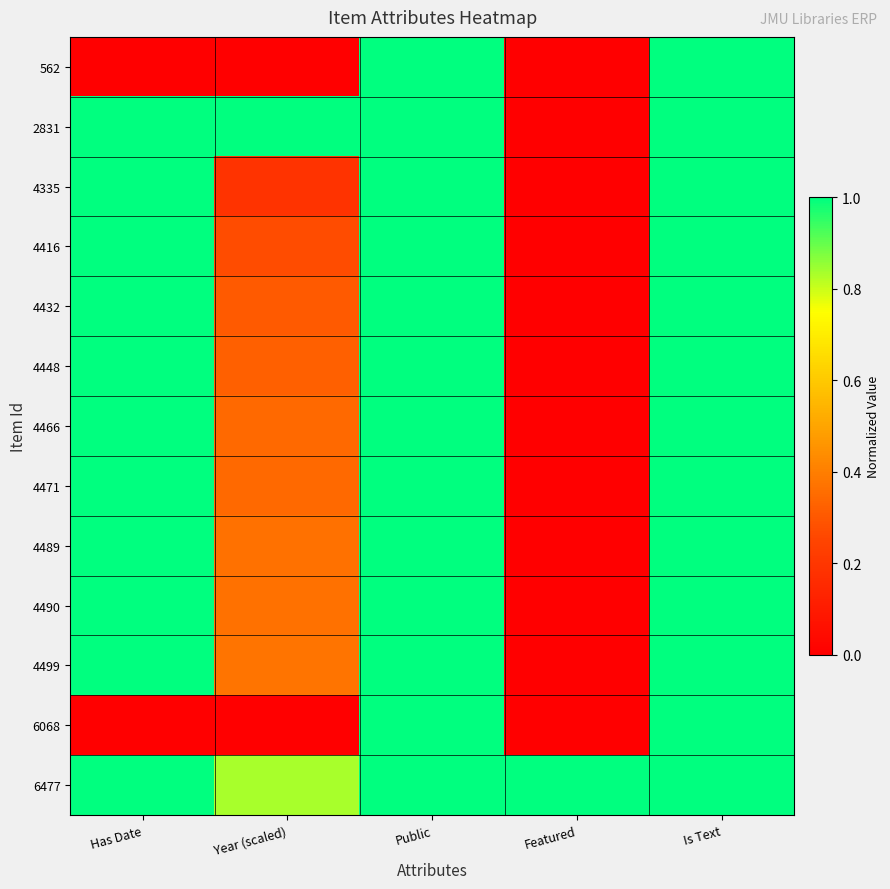

At Has Date, list the series in order from smallest to largest.

562, 6068, 2831, 4335, 4416, 4432, 4448, 4466, 4471, 4489, 4490, 4499, 6477